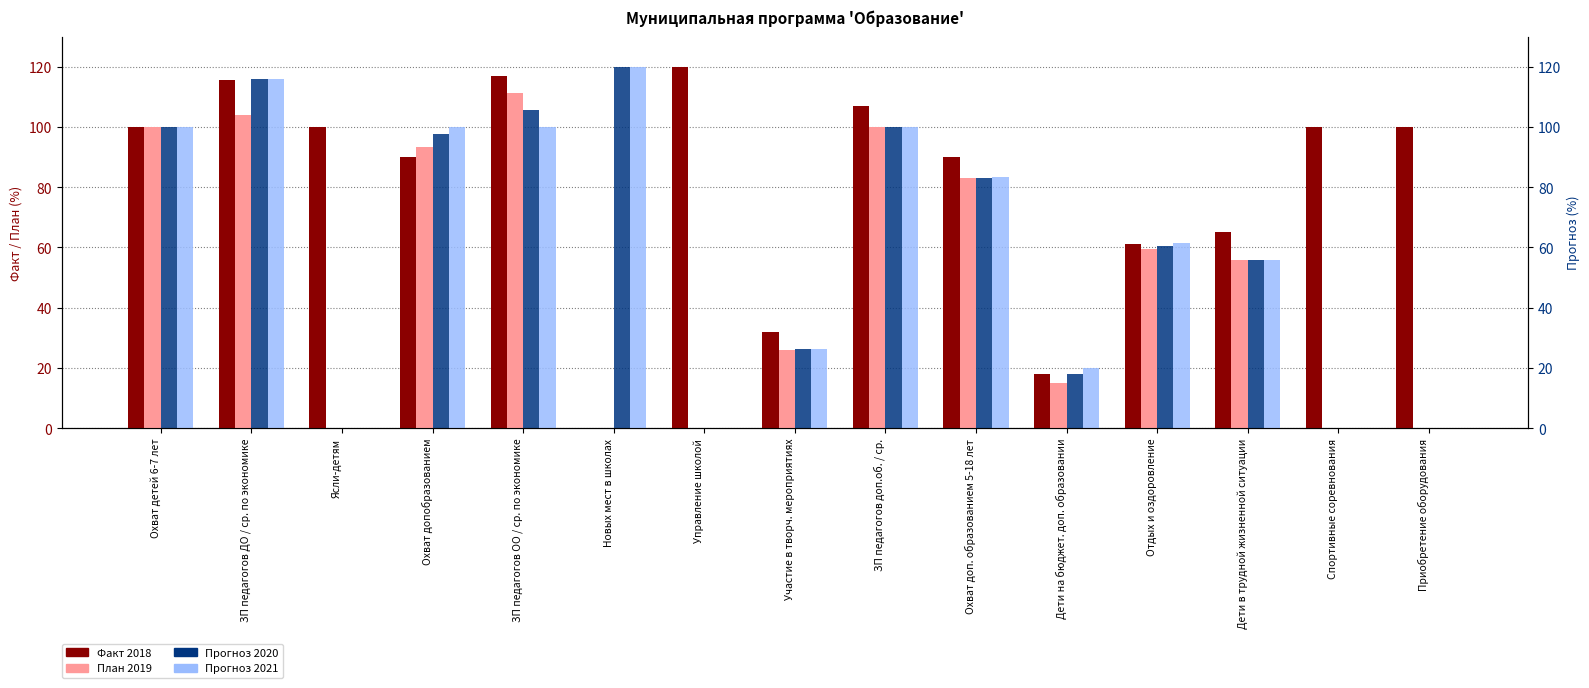

What are all the series names shown in the legend?

Факт 2018, План 2019, Прогноз 2020, Прогноз 2021